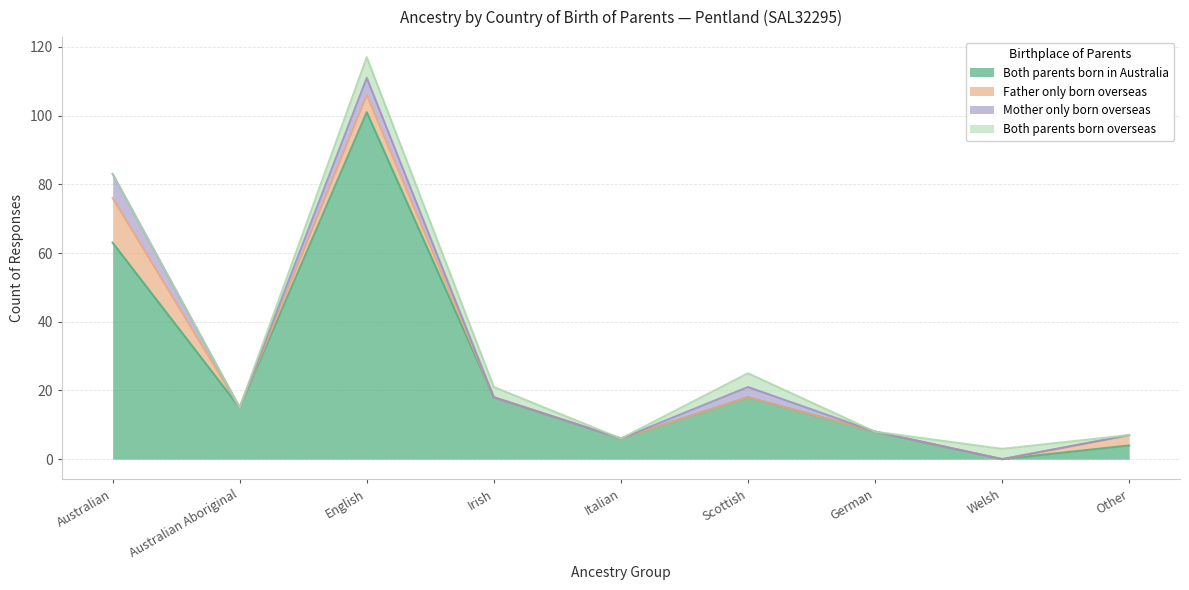

Which series changed the most between English and Other?

Both parents born in Australia